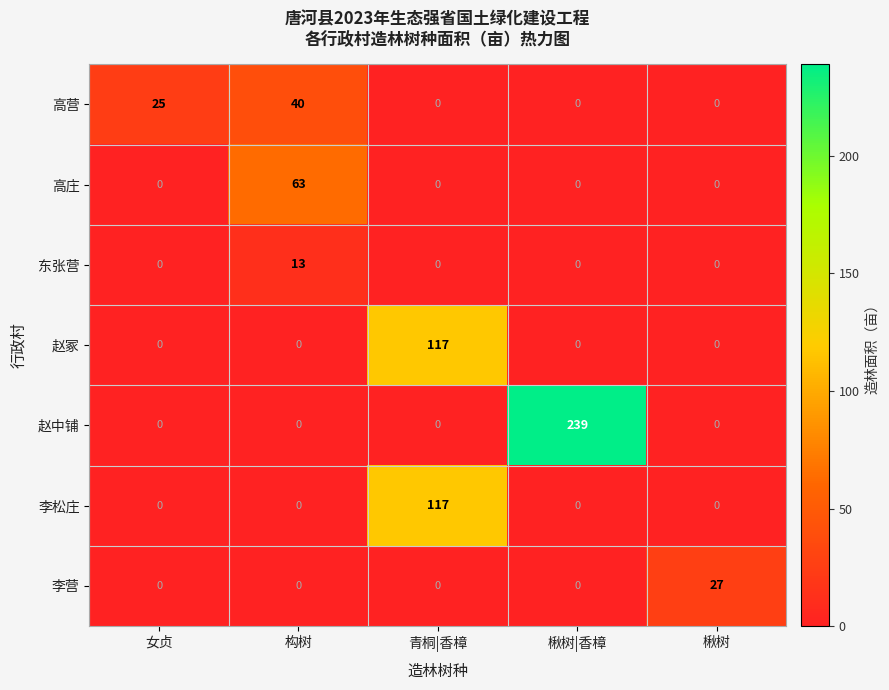

Which category has the highest value in the 赵冢 series?

青桐|香樟